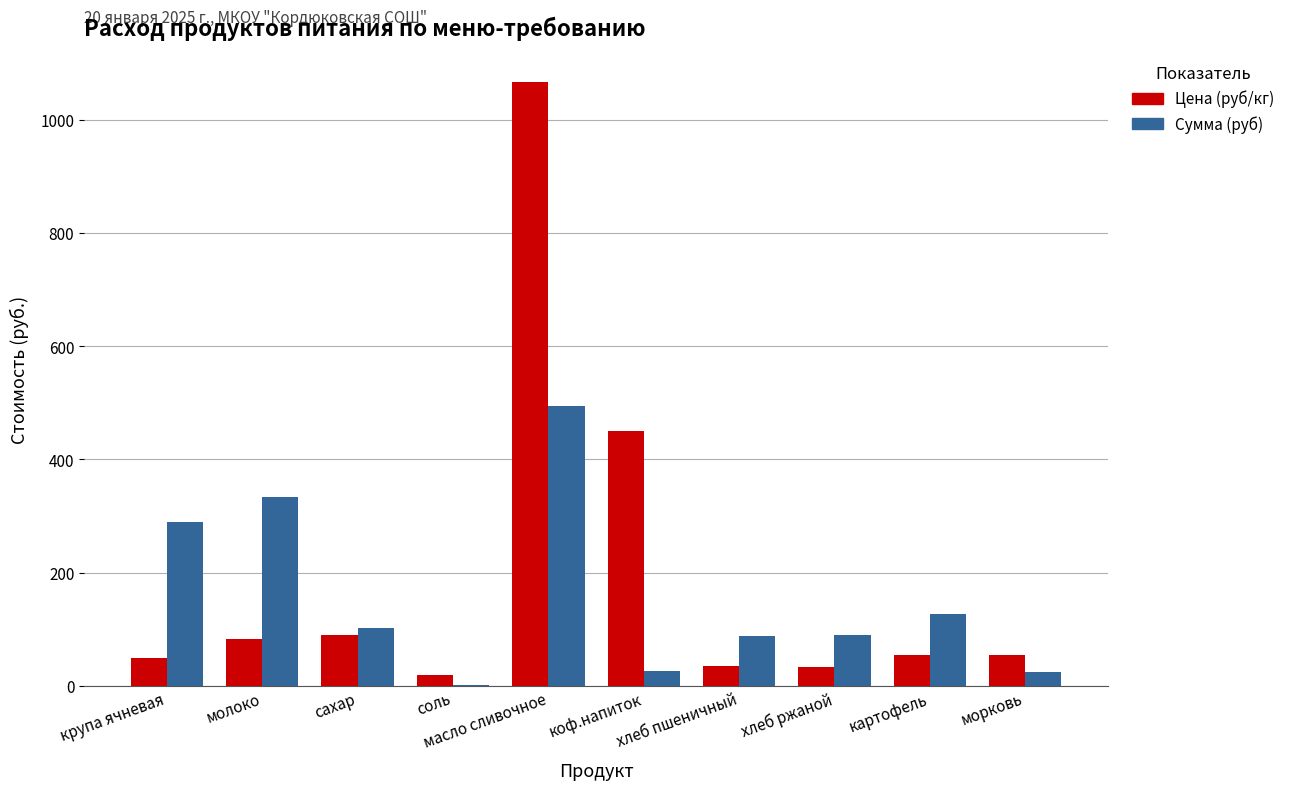

What is the maximum value for Сумма (руб)?

495.2